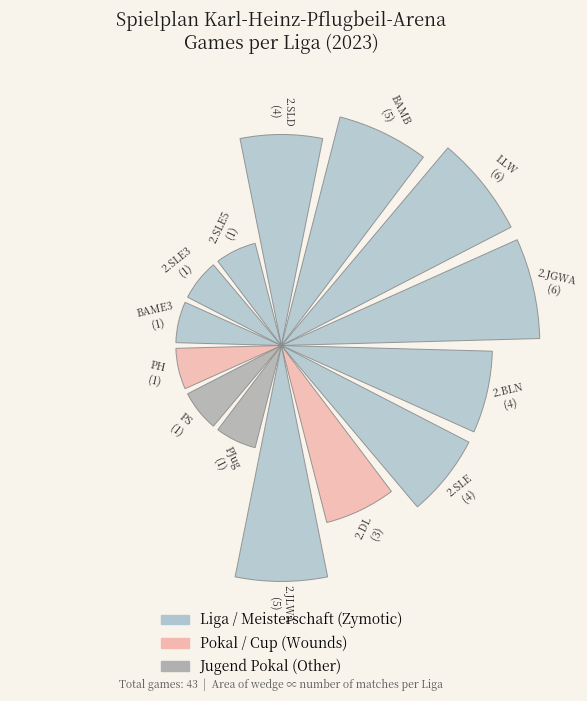

Is there any slice that represents more than half of the pie?

No